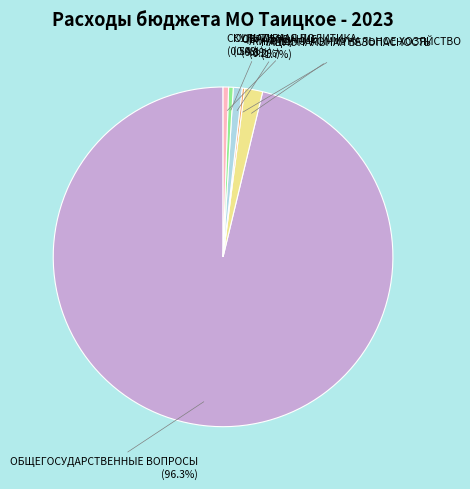

What is the largest slice in the pie chart?

ОБЩЕГОСУДАРСТВЕННЫЕ ВОПРОСЫ